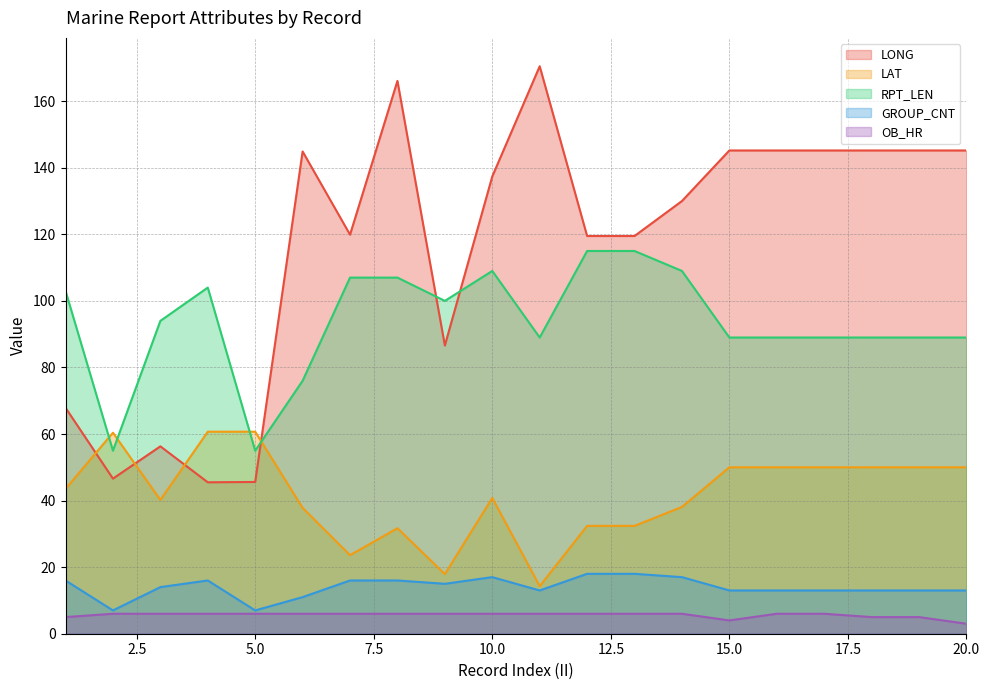

What is the difference between the highest and lowest values at 18?

140.2